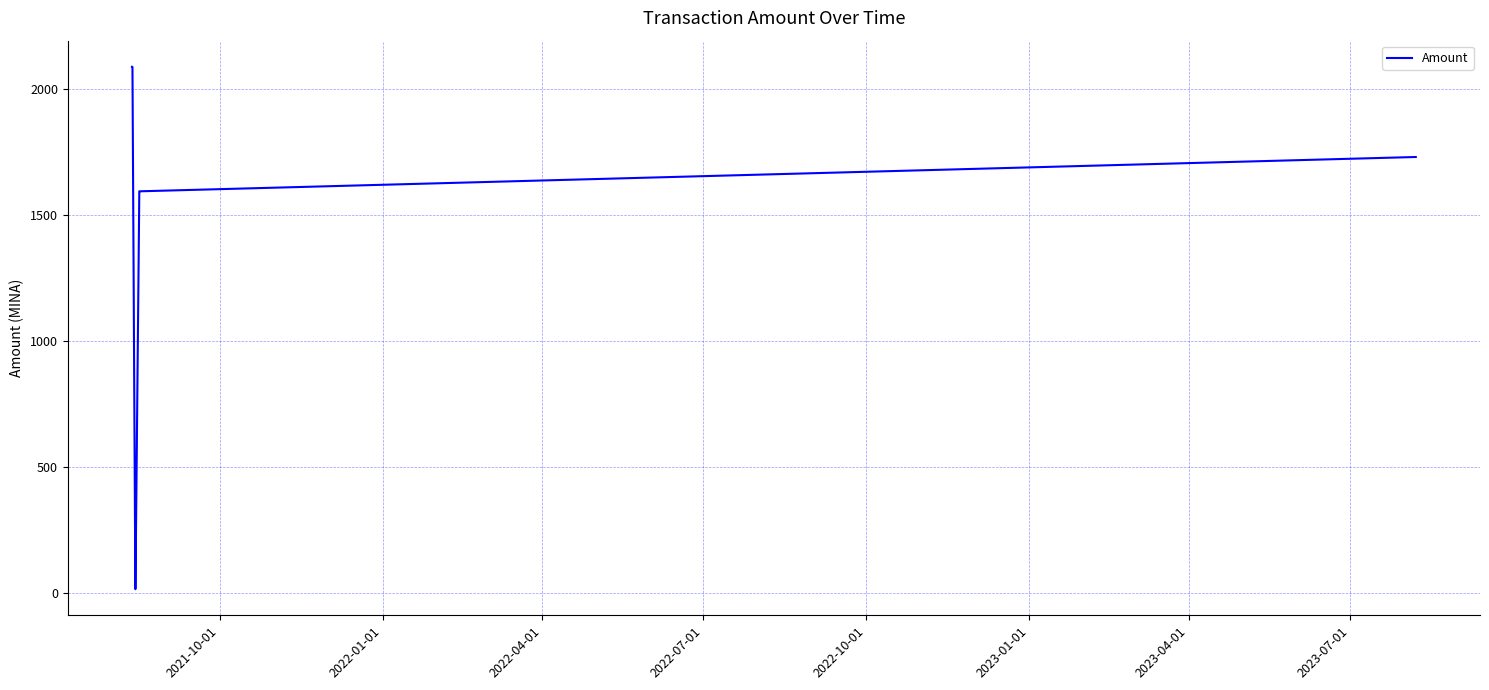

What is the greatest value displayed?

2088.9